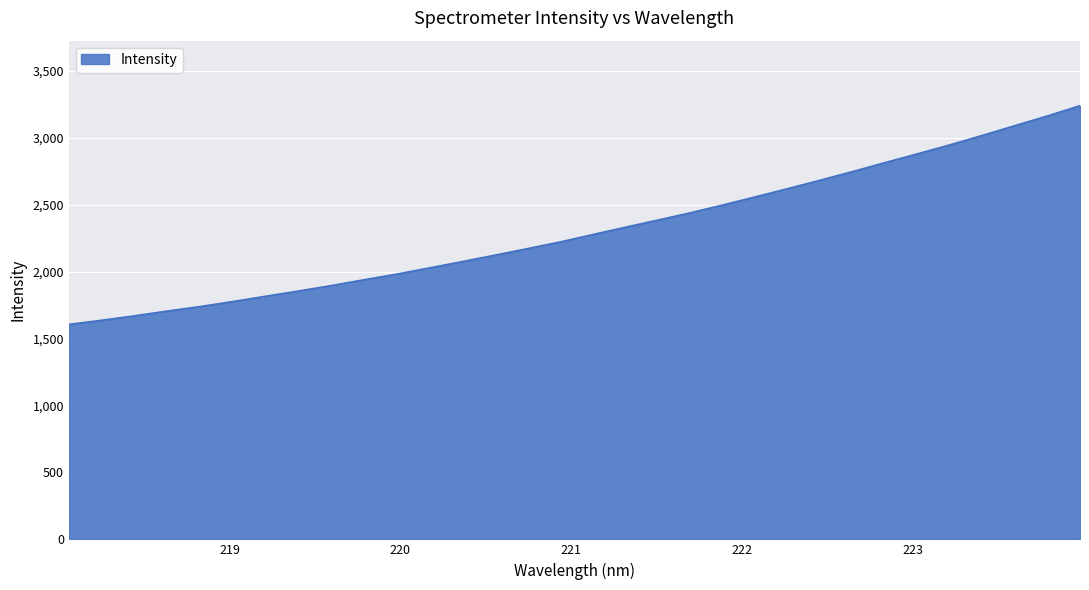

What is the greatest value displayed?

3239.5